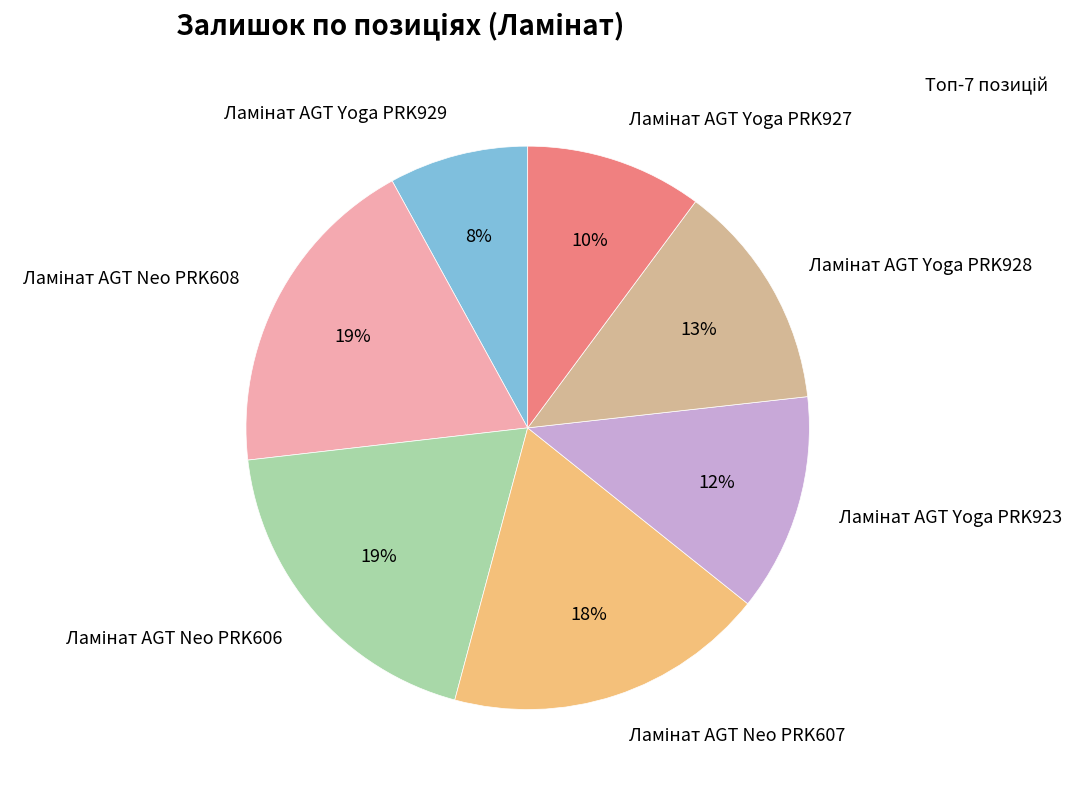

Is there any slice that represents more than half of the pie?

No